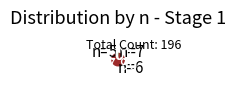

Combined, do n=6 and n=7 account for over 50%?

Yes